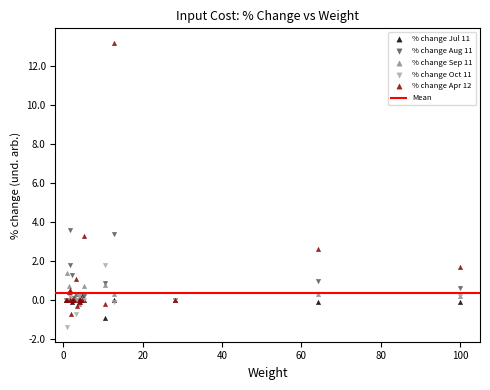

Across all series, what Y value is closest to 5?

3.6